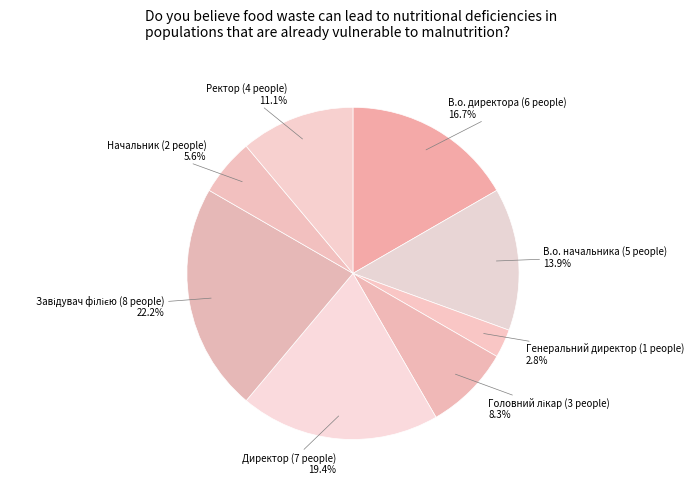

Does Ректор account for over 50% of the chart?

No